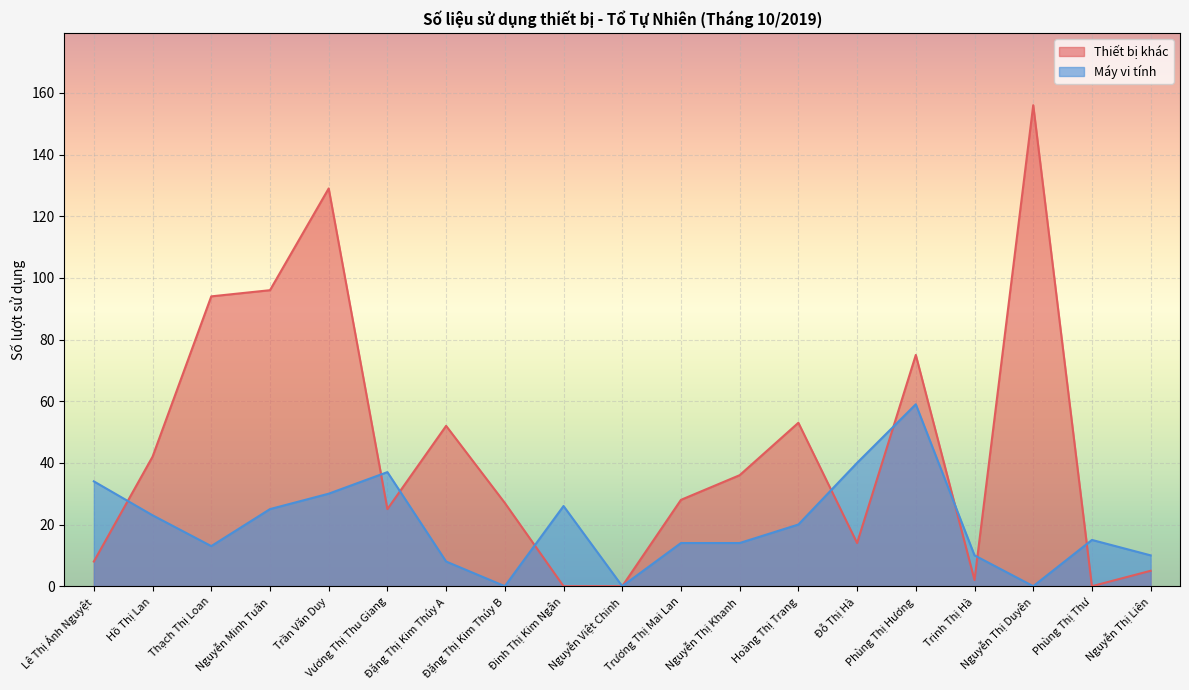

What is the maximum value shown in the chart?

156